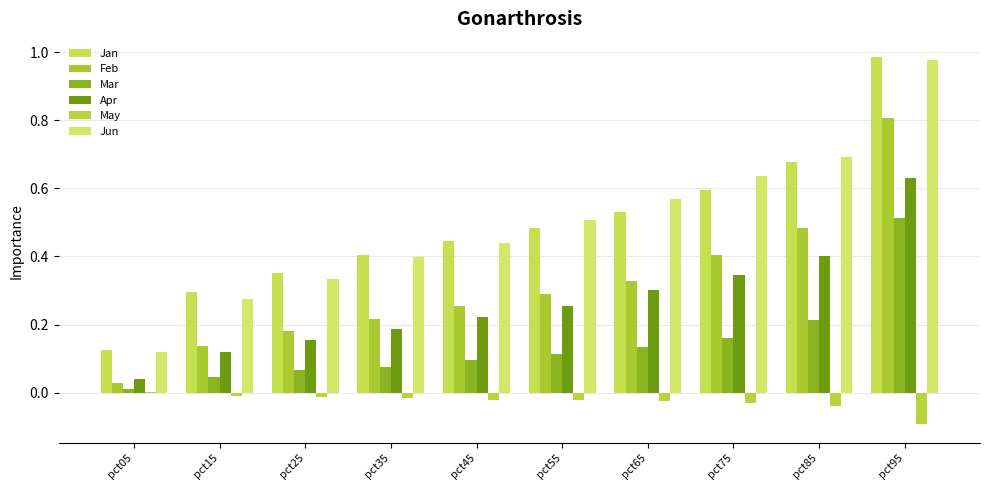

What is the sum of all Apr values?

2.7